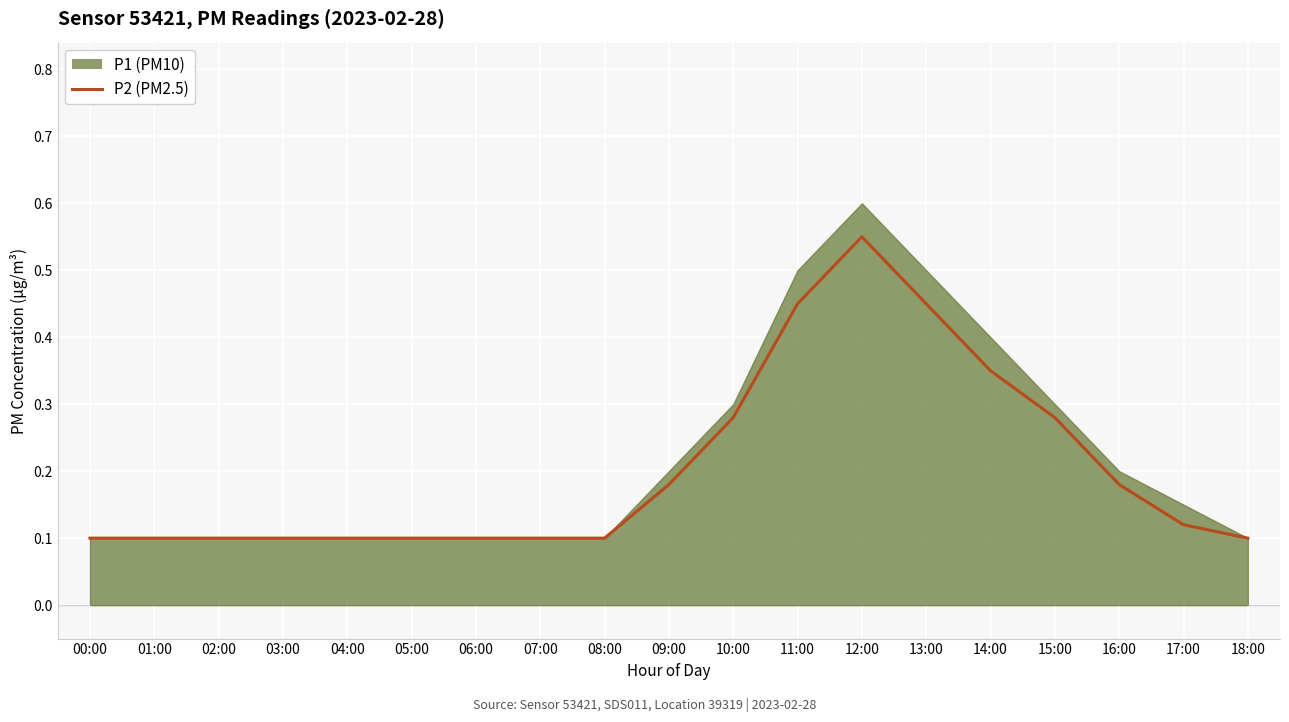

Rank the categories by value from lowest to highest.

00:00, 01:00, 02:00, 03:00, 04:00, 05:00, 06:00, 07:00, 08:00, 18:00, 17:00, 09:00, 16:00, 10:00, 15:00, 14:00, 11:00, 13:00, 12:00